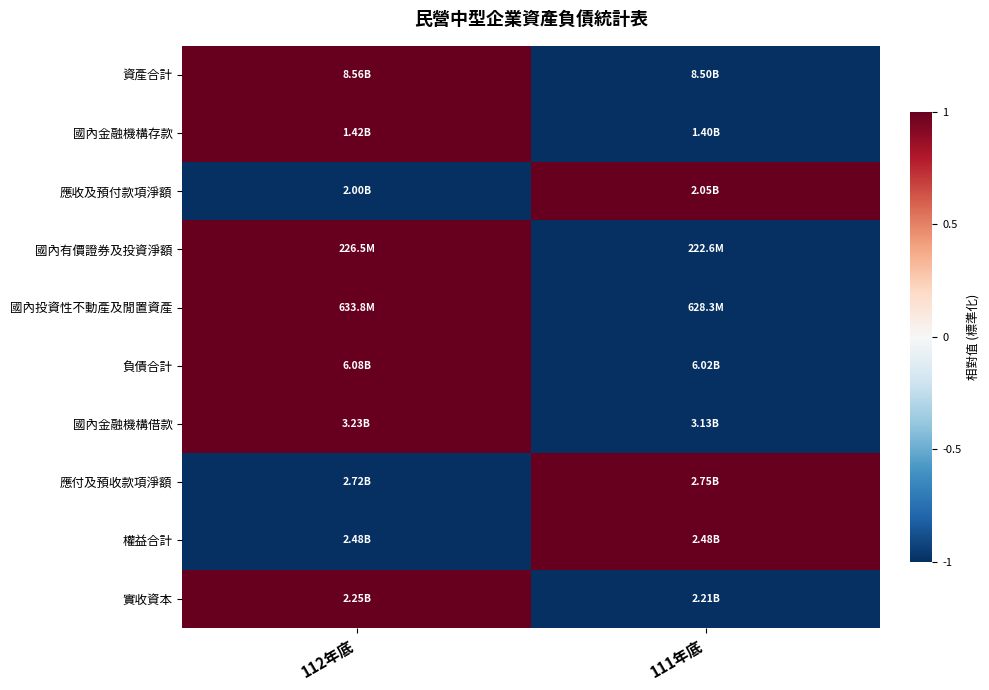

Count the number of data series in this chart.

10